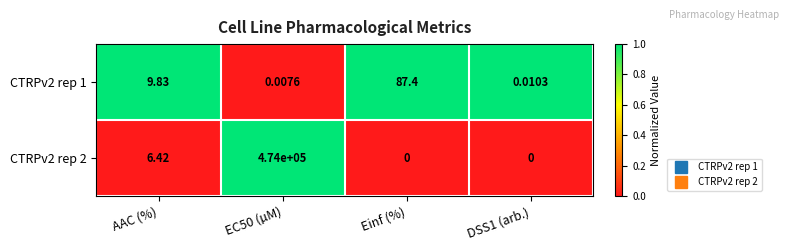

Where is CTRPv2 rep 2 nearest to the value 237000?

AAC (%)